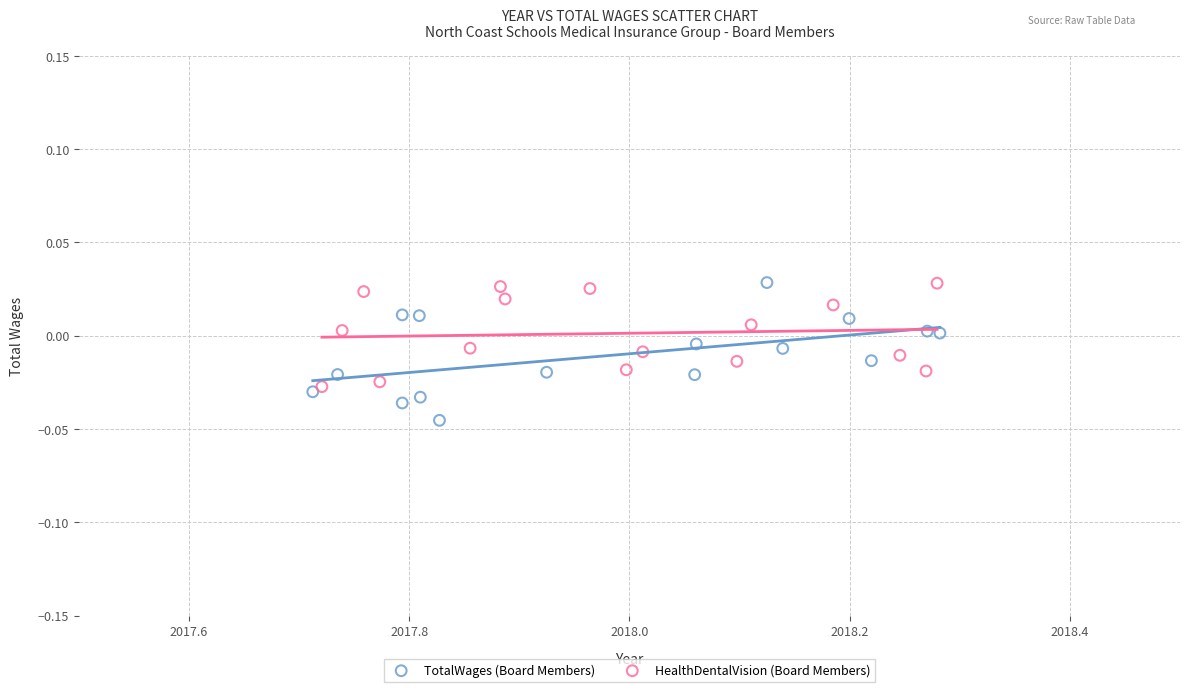

Which series reaches the minimum Y coordinate?

TotalWages (Board Members)